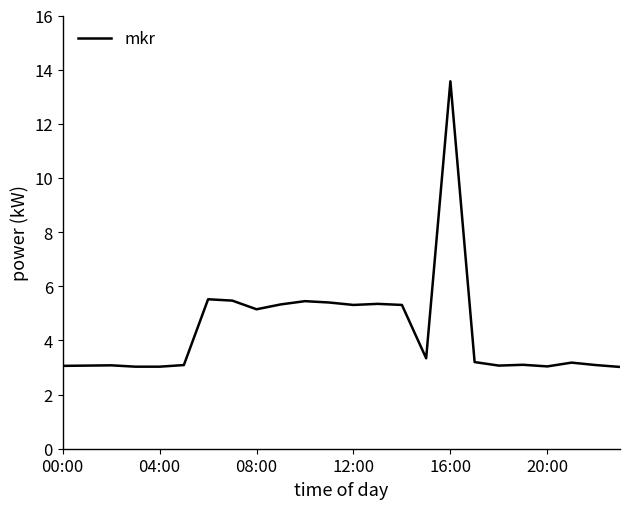

What is the minimum value shown in the chart?

3.0